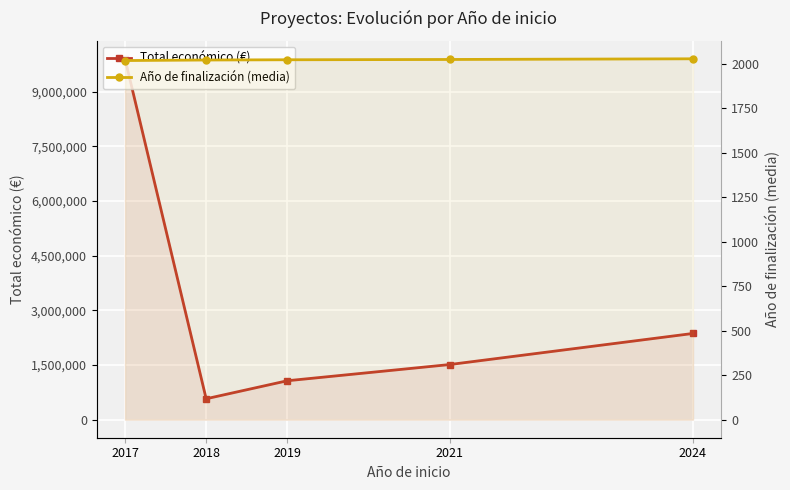

How many lines are shown in the chart?

2